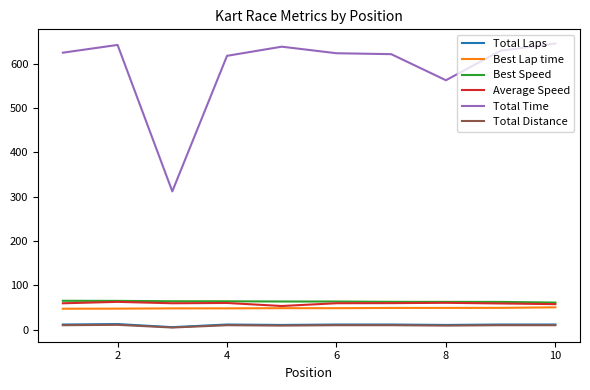

What is the greatest value displayed?

645.2